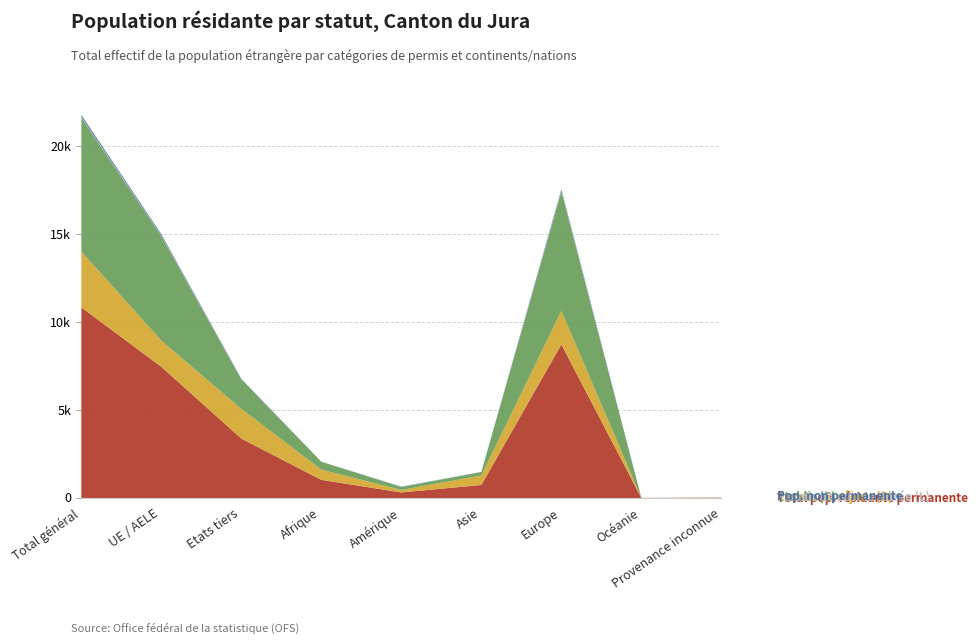

True or false: Permis de séjour (B) has more than 1 interior local peaks.

True